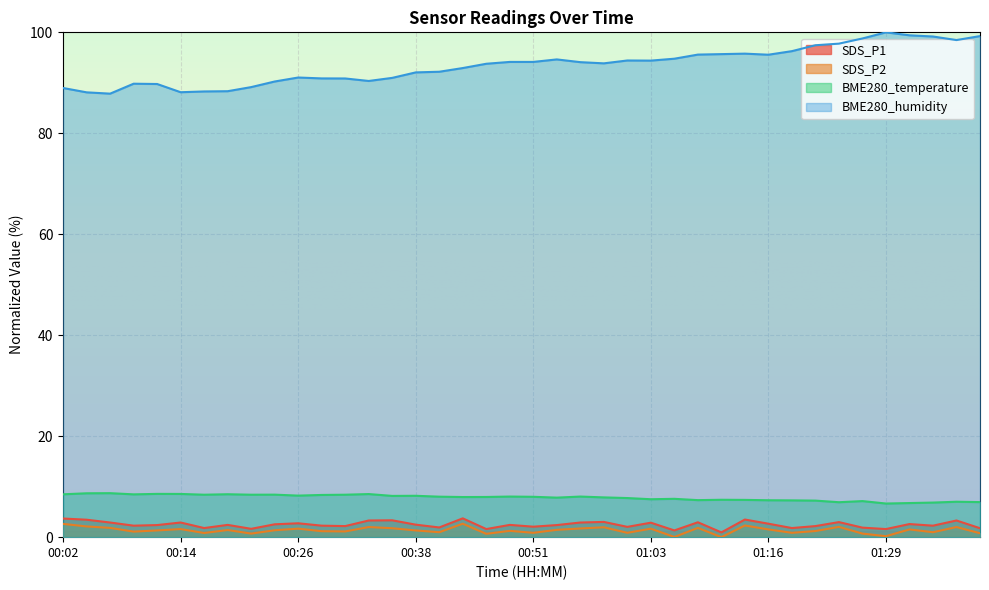

True or false: SDS_P1 and SDS_P2 cross at least once.

False